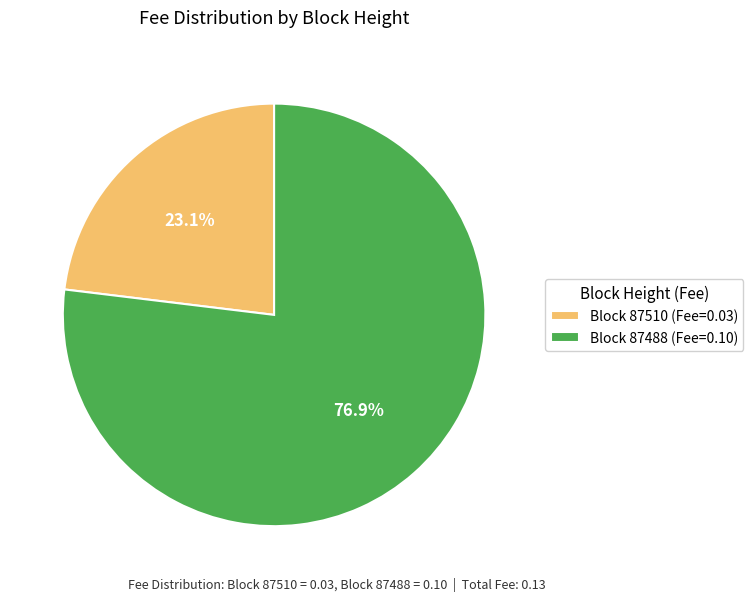

To the nearest percent, what is the average slice percentage?

50%